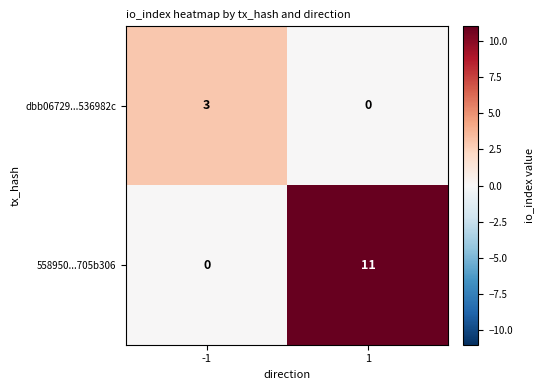

True or false: 558950...705b306 has a value of 11 at 1.

True